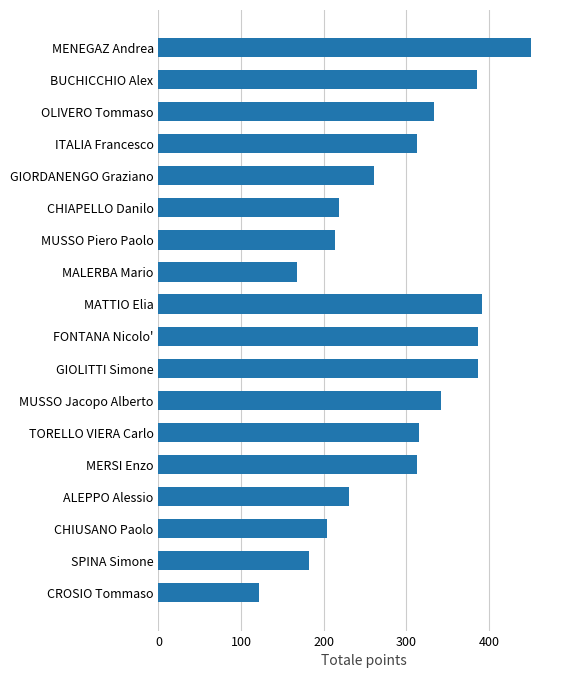

How many series are shown in this chart?

1